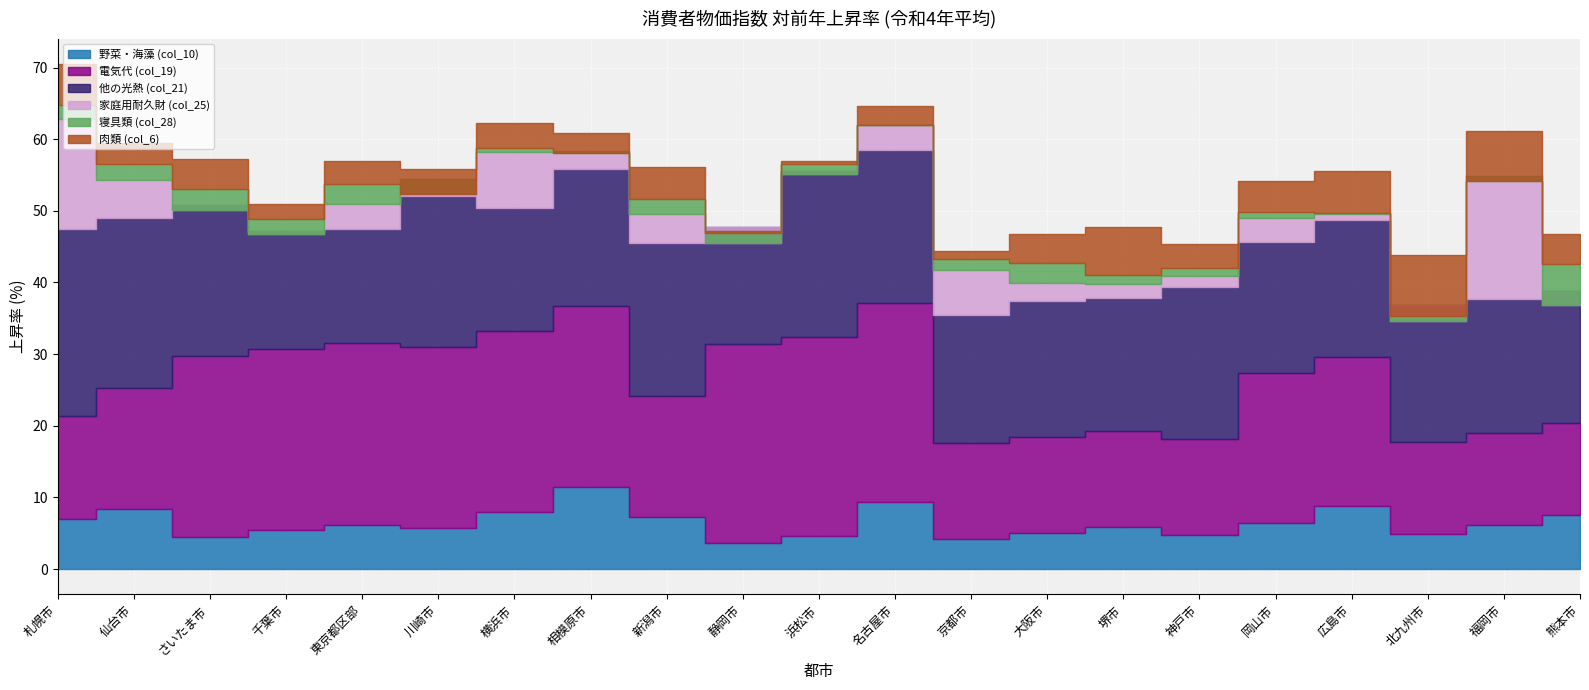

How many lines are shown in the chart?

6